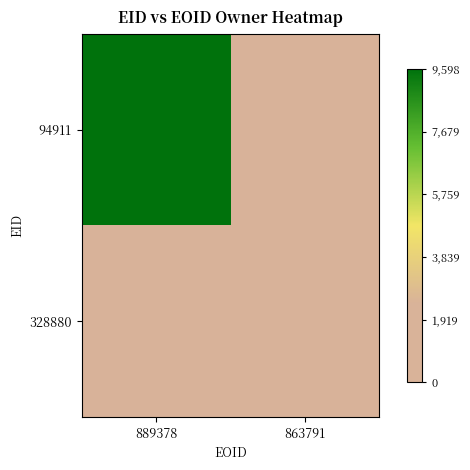

Which series has the largest total across all categories?

94911